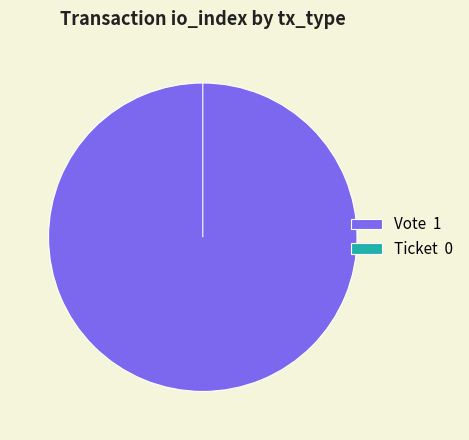

The Vote slice represents 86% of the pie. True or false?

False